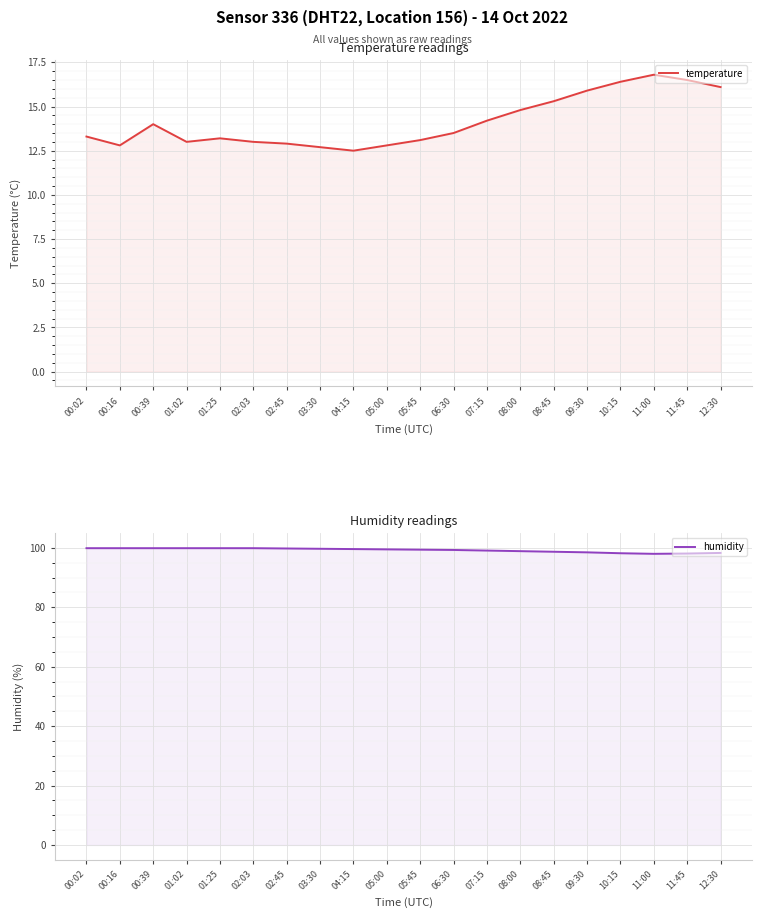

What position from the right is 05:00?

11